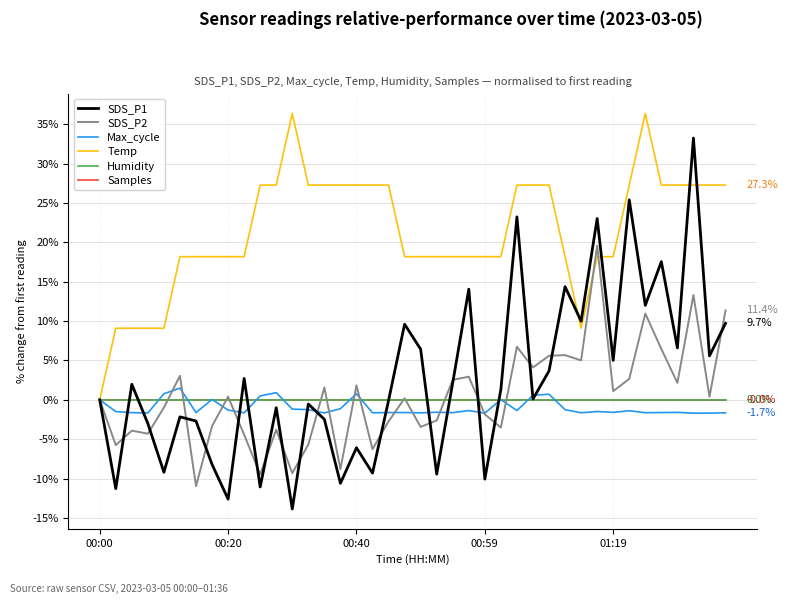

How many lines are shown in the chart?

6